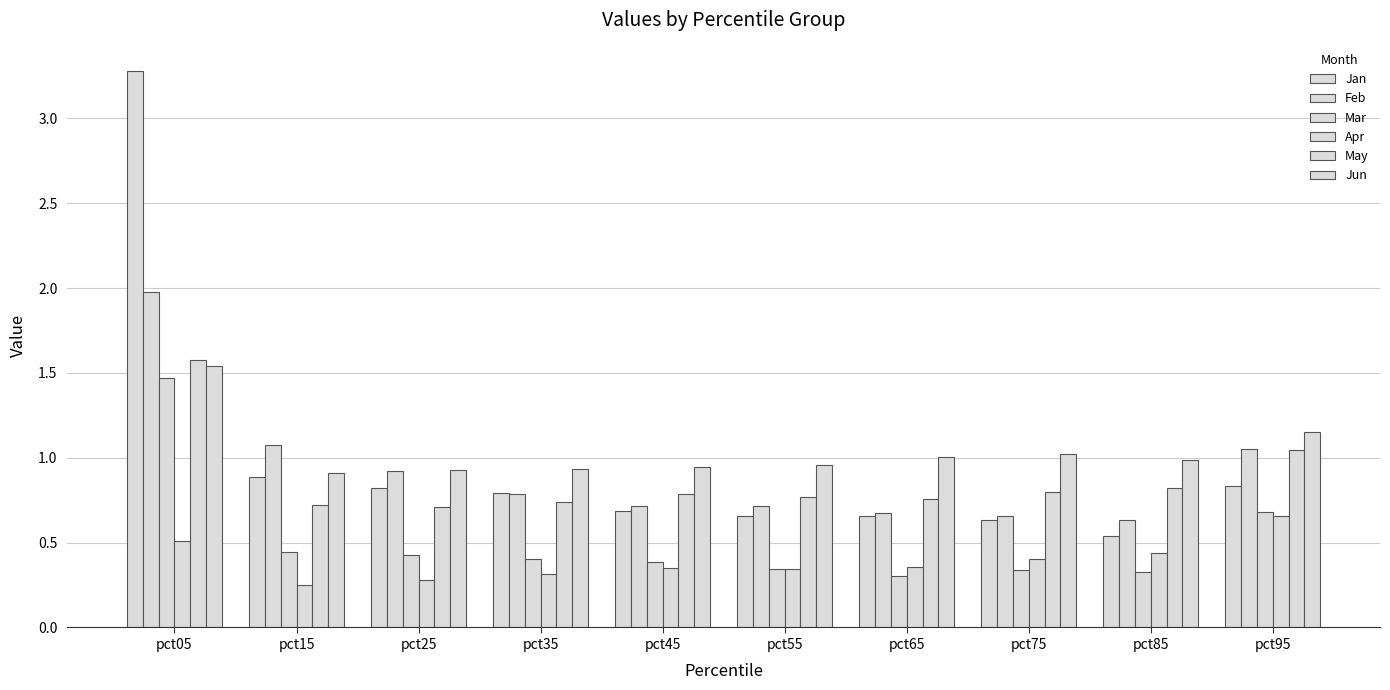

Rank the series at pct45 from lowest to highest value.

Apr, Mar, Jan, Feb, May, Jun